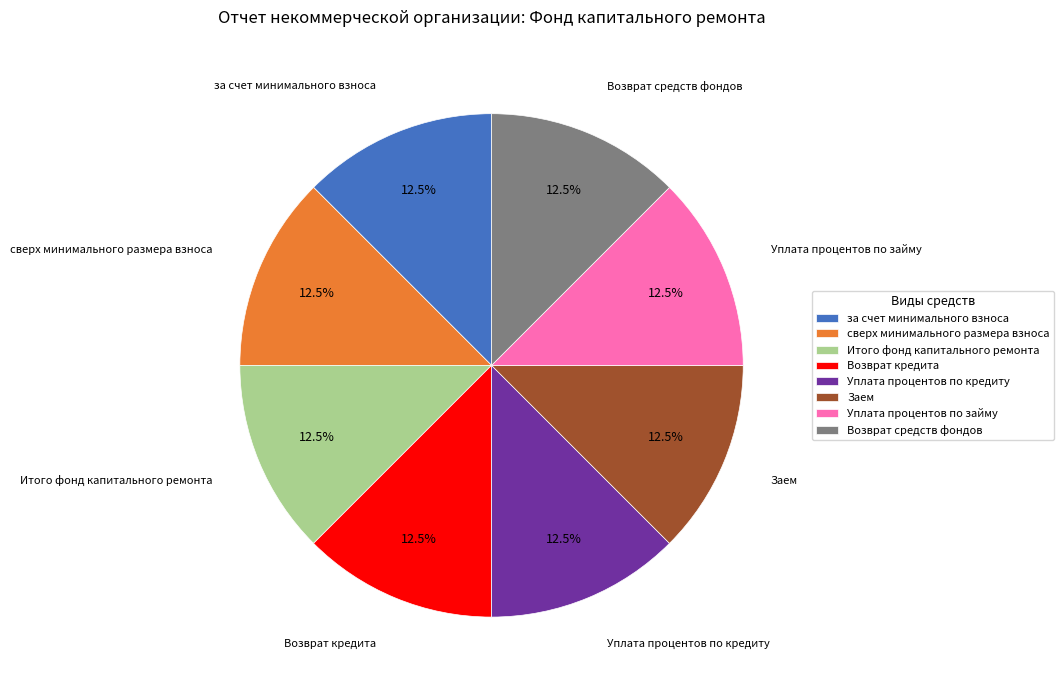

Is there a majority slice in this chart?

No